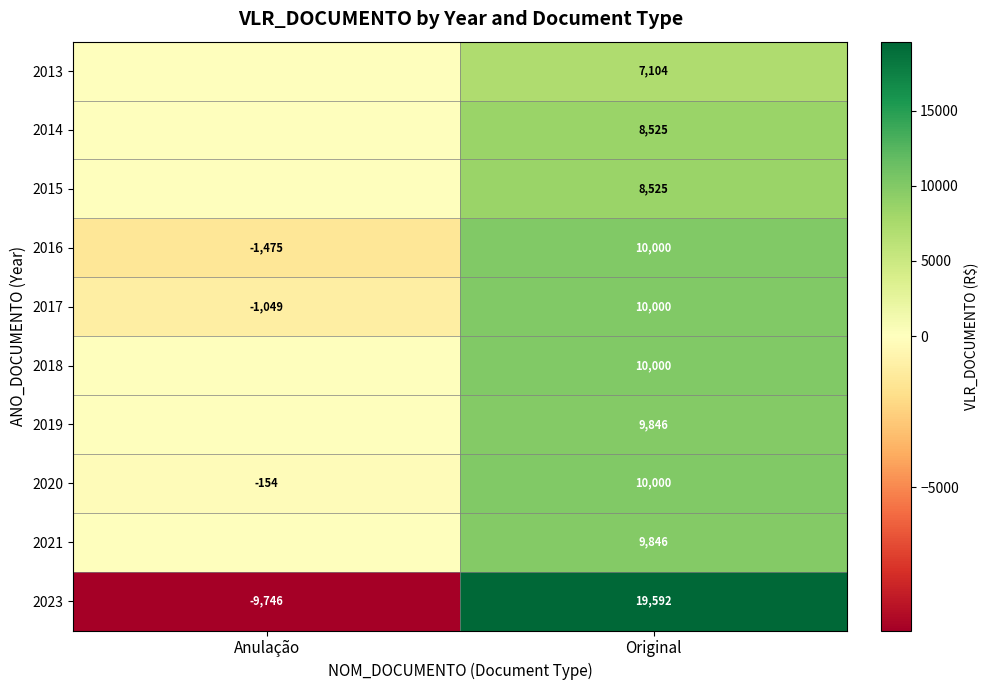

What is the maximum value for 2016?

10000